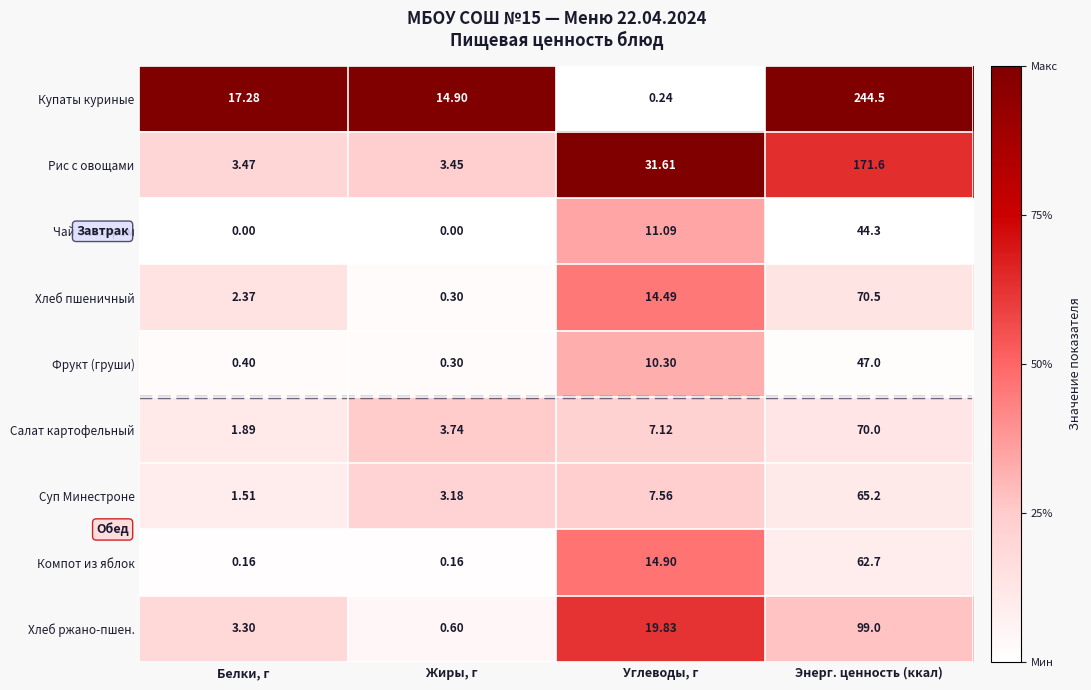

At Углеводы, г, list the series in order from smallest to largest.

Купаты куриные, Салат картофельный, Суп Минестроне, Фрукт (груши), Чай с сахаром, Хлеб пшеничный, Компот из яблок, Хлеб ржано-пшен., Рис с овощами